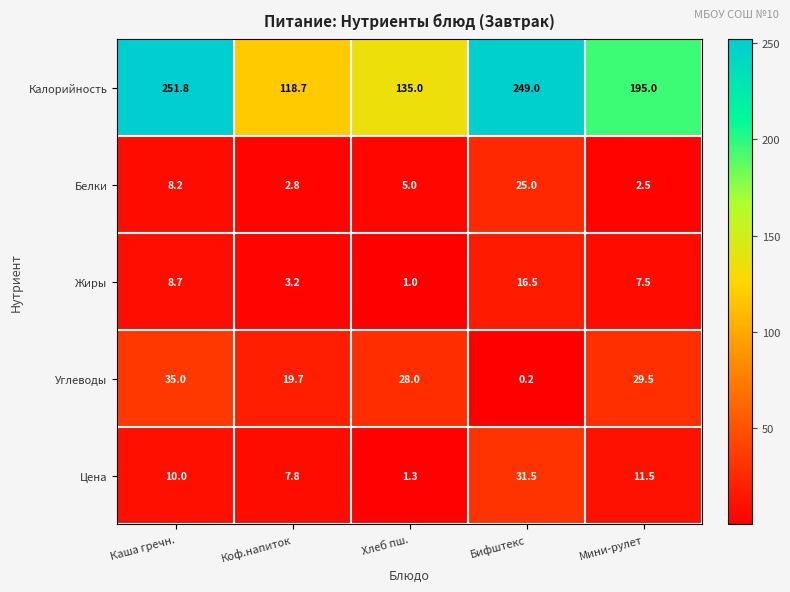

At which label is Калорийность closest to 185?

Мини-рулет